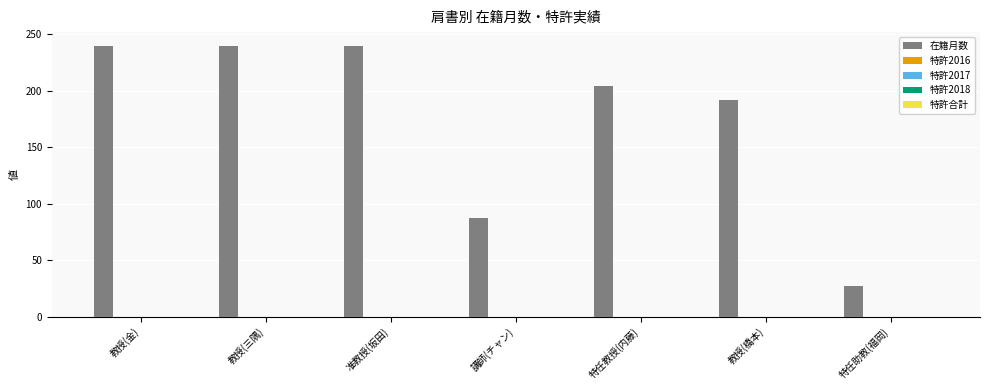

What is the average value?

176